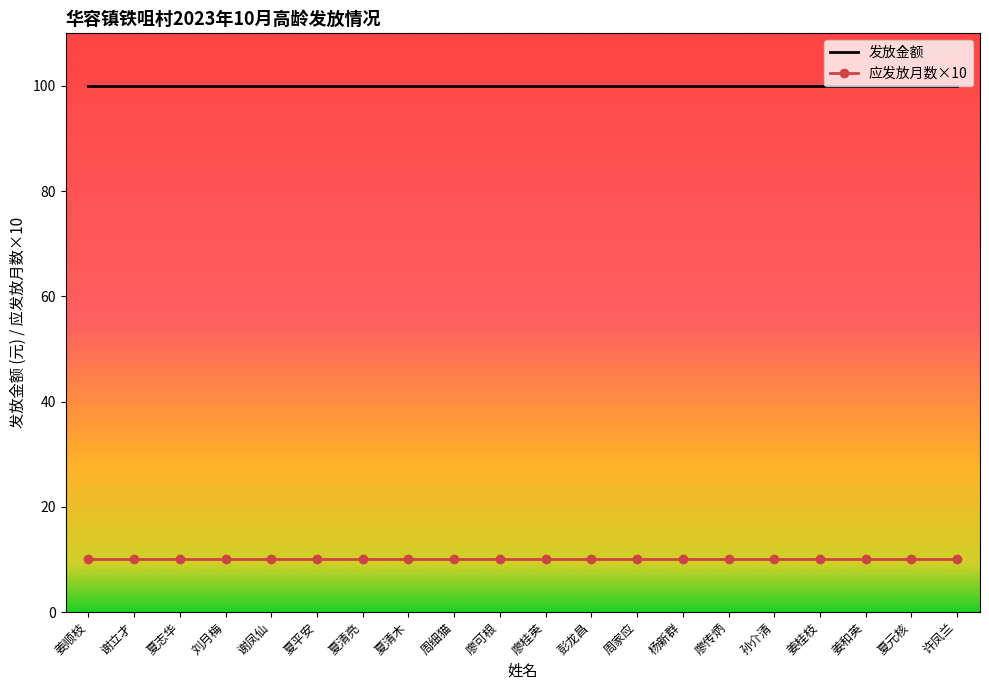

Is this an area chart (filled region under the line)?

No